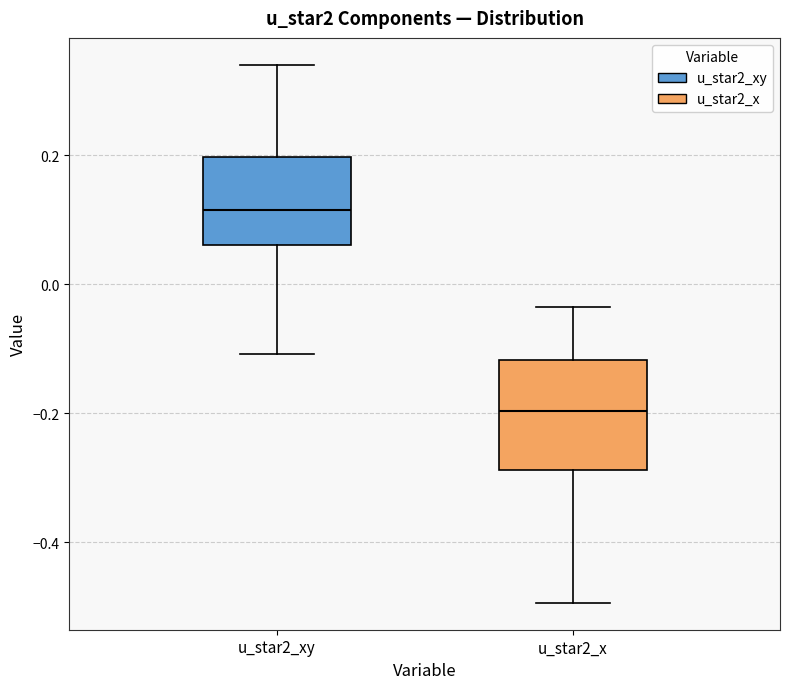

Which box has the highest median line?

u_star2_xy